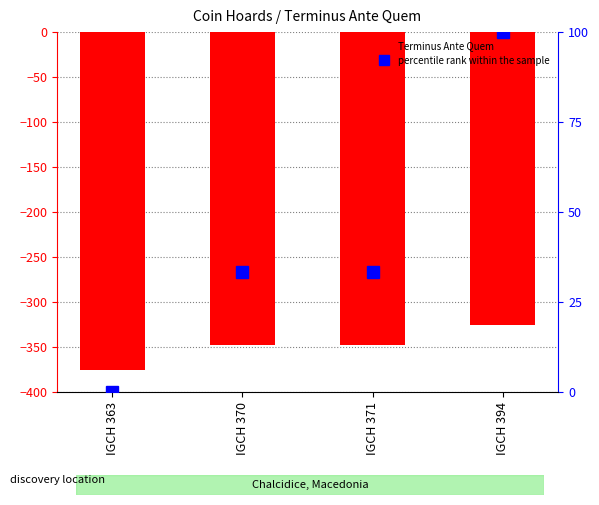

What is the total value across all series at IGCH 371?

-314.7